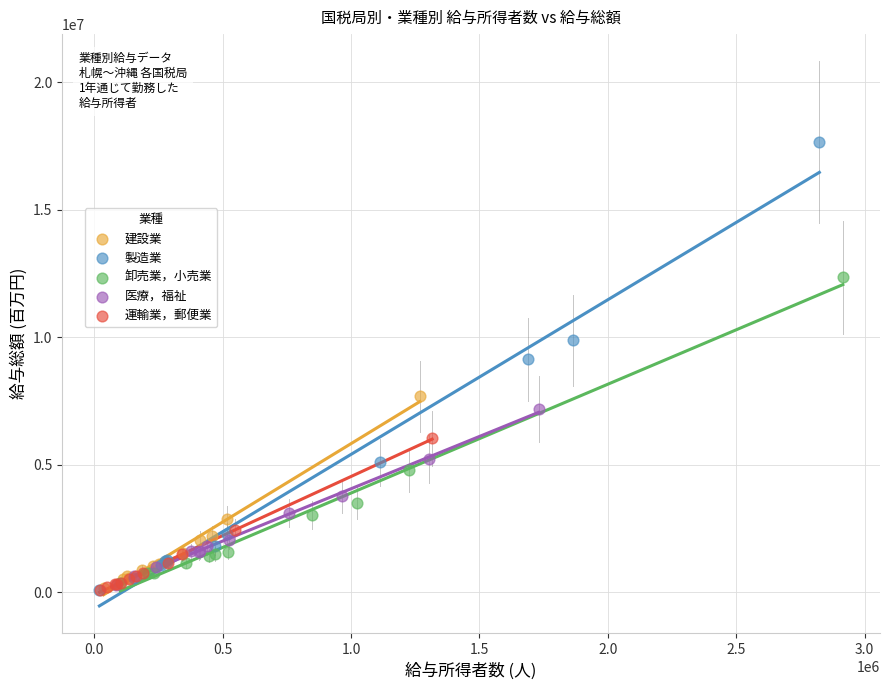

What are all the series names shown in the legend?

建設業, 製造業, 卸売業，小売業, 医療，福祉, 運輸業，郵便業